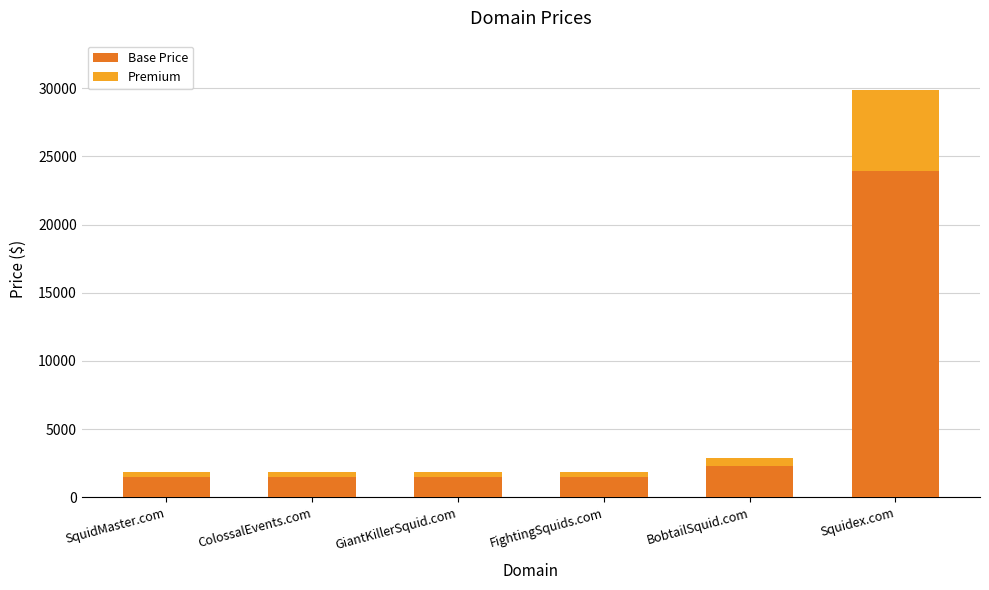

Does the chart contain any negative values?

No